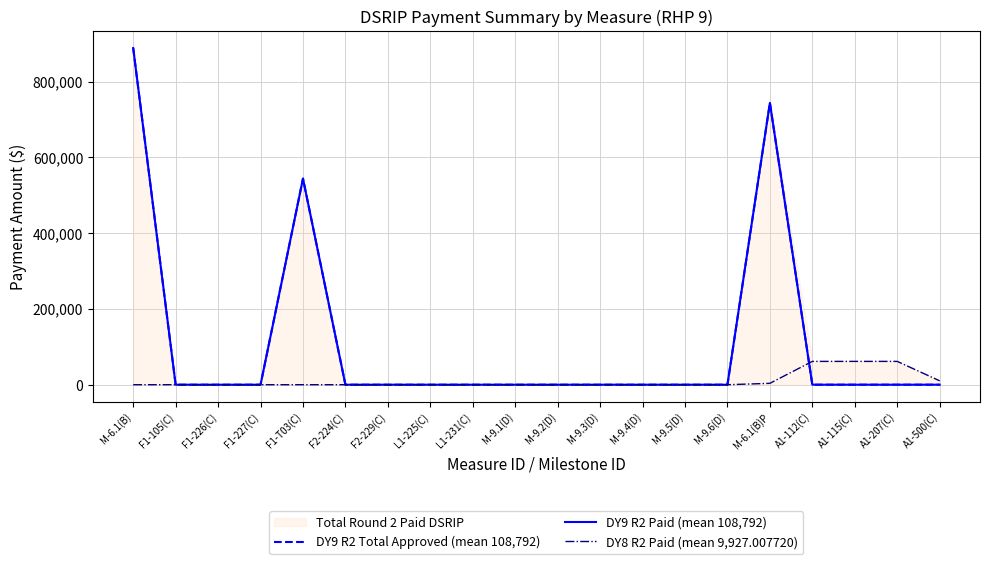

Reading left to right, extract all data points from this chart.

DY9 R2 Total Approved (mean 108,792): 888338.9	0.0	0.0	0.0	543880.9	0.0	0.0	0.0	0.0	0.0	0.0	0.0	0.0	0.0	0.0	743620.9	0.0	0.0	0.0	0.0
DY9 R2 Paid (mean 108,792): 888338.9	0.0	0.0	0.0	543880.9	0.0	0.0	0.0	0.0	0.0	0.0	0.0	0.0	0.0	0.0	743620.9	0.0	0.0	0.0	0.0
DY8 R2 Paid (mean 9,927.007720): 0.0	0.0	0.0	0.0	0.0	0.0	0.0	0.0	0.0	0.0	0.0	0.0	0.0	0.0	0.0	3646.0	61545.5	61545.5	61545.5	10257.6